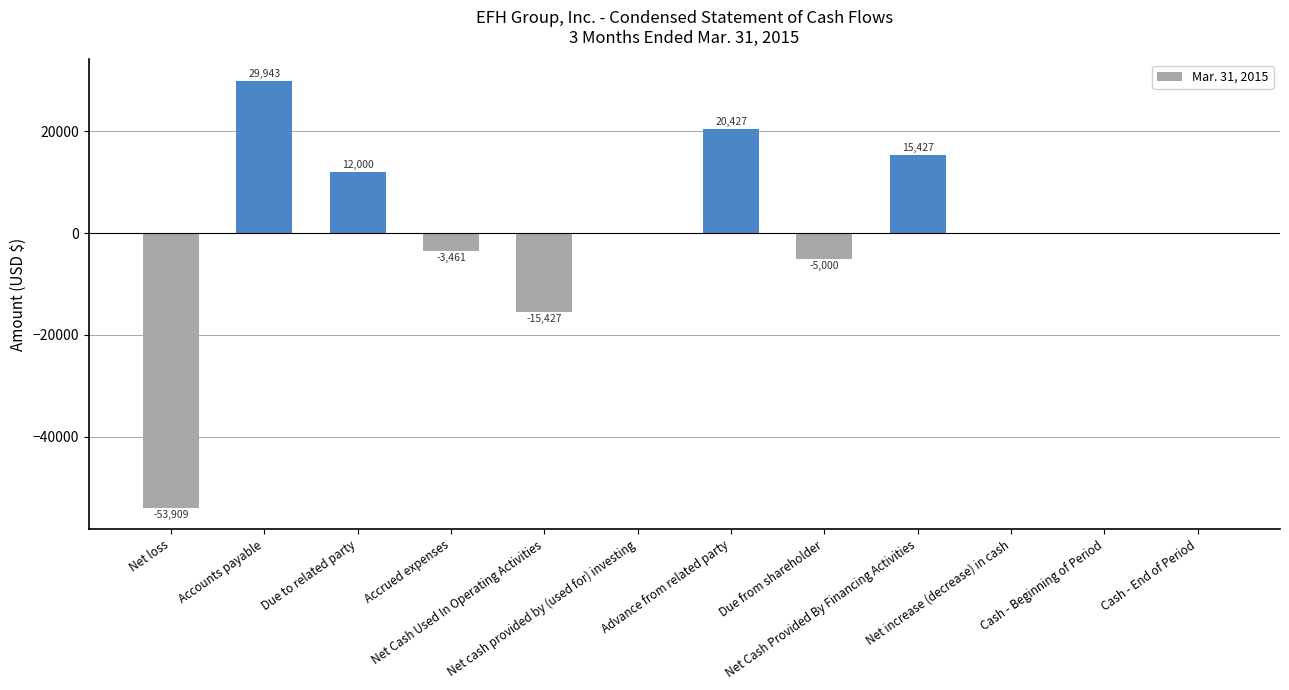

How many data points does each series have?

12